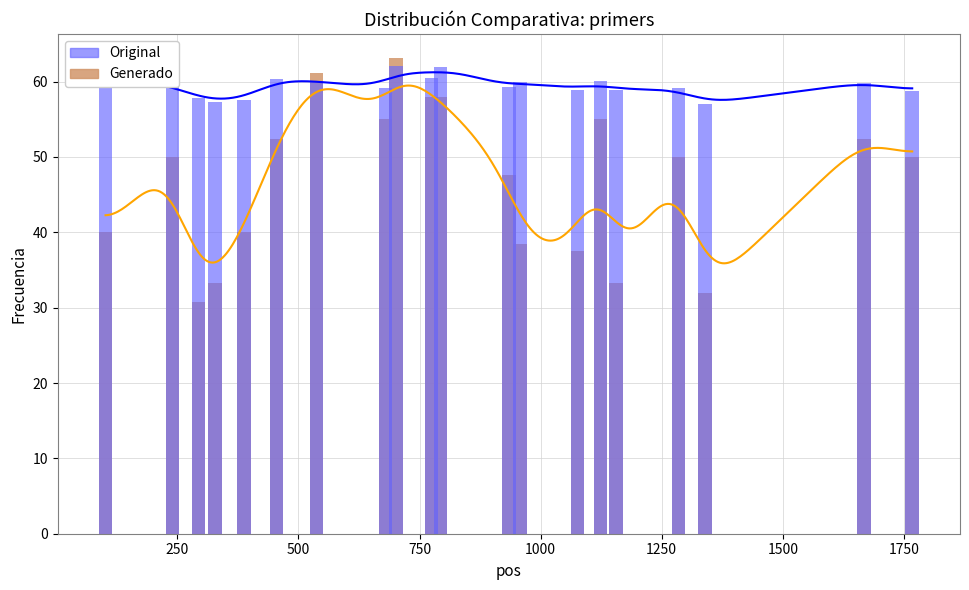

What is the minimum value shown in the chart?

30.8